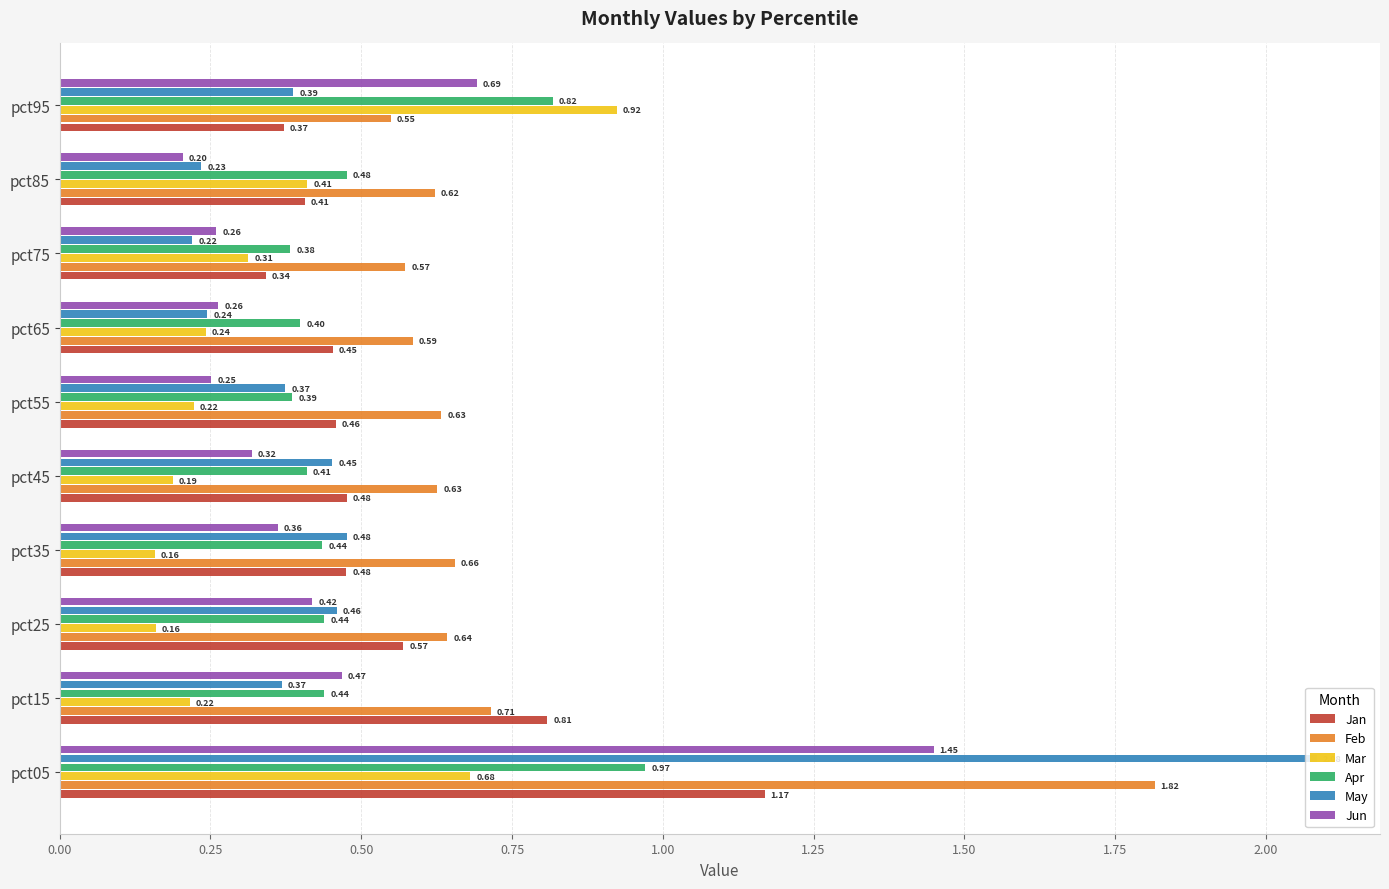

What is the average value of the Mar series?

0.4